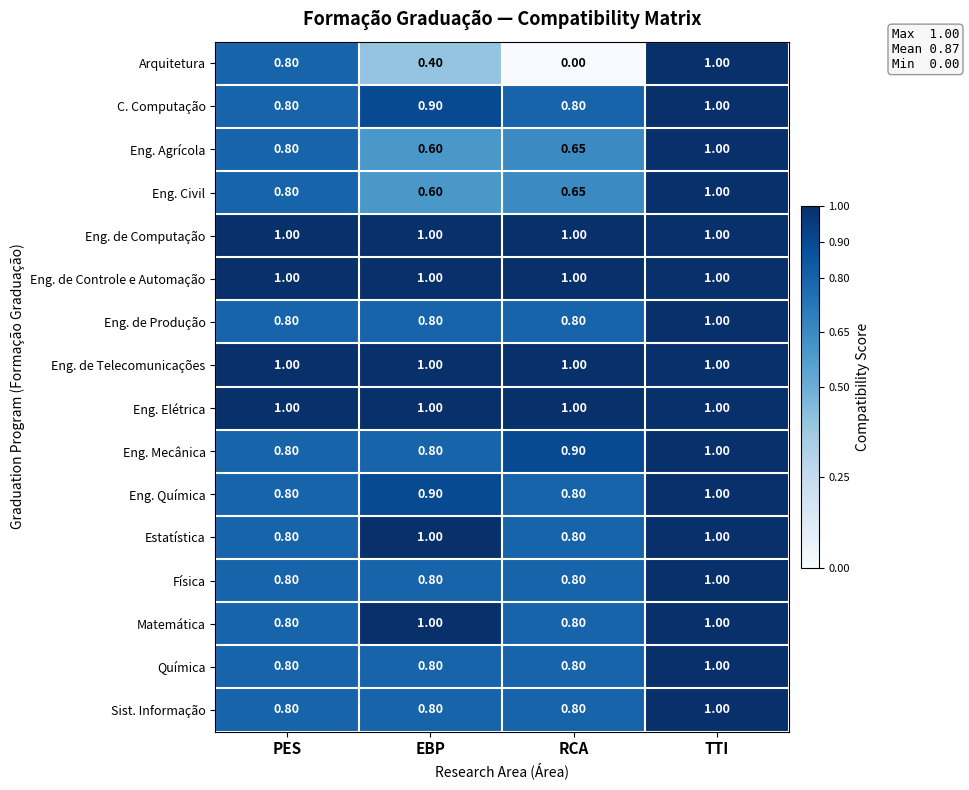

At which category is the sum across all series the highest?

TTI